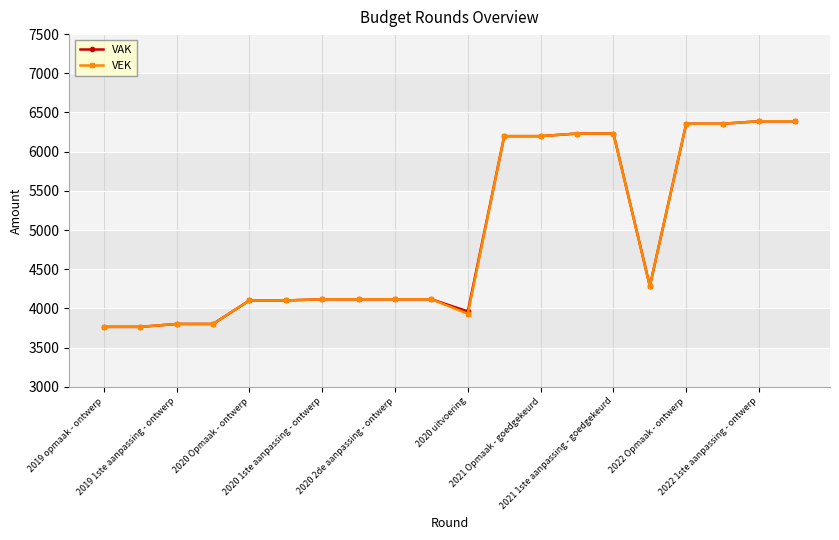

At how many categories does at least one series exceed 6310?

4